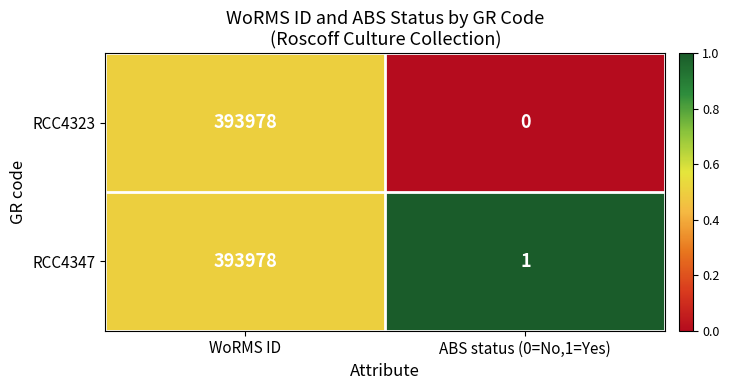

What is the total value across all series at WoRMS ID?

787956